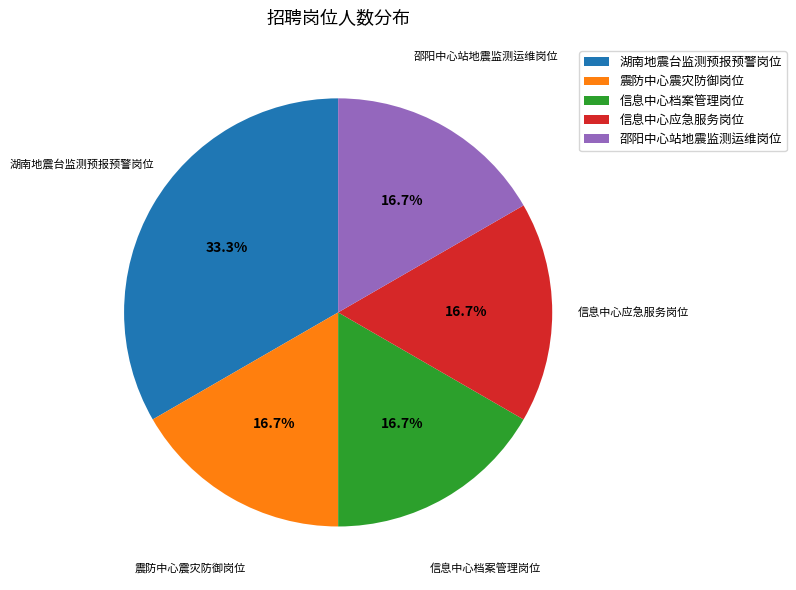

To the nearest percent, what is the difference between the largest and smallest slice percentages?

17%